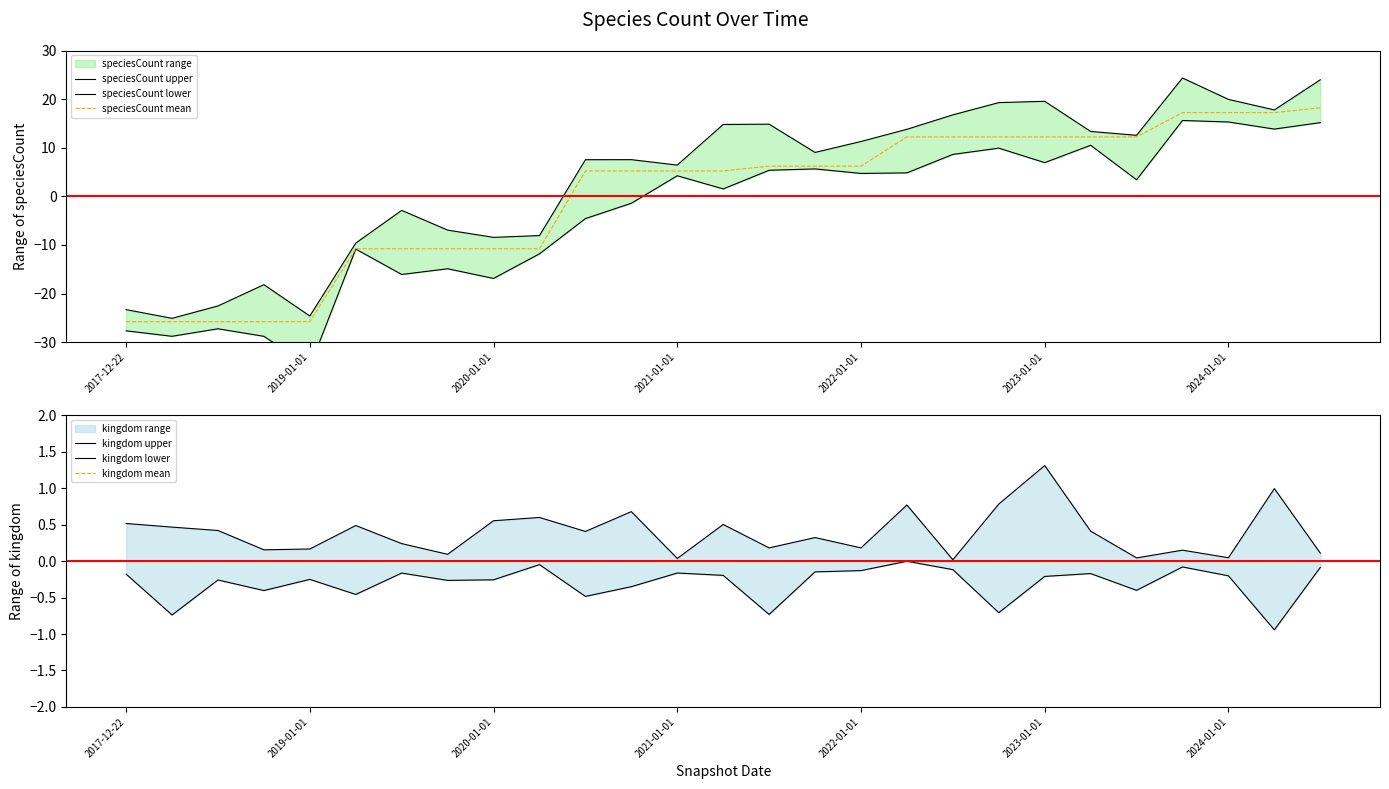

What is the difference between the maximum and minimum values in the speciesCount mean series?

44.0